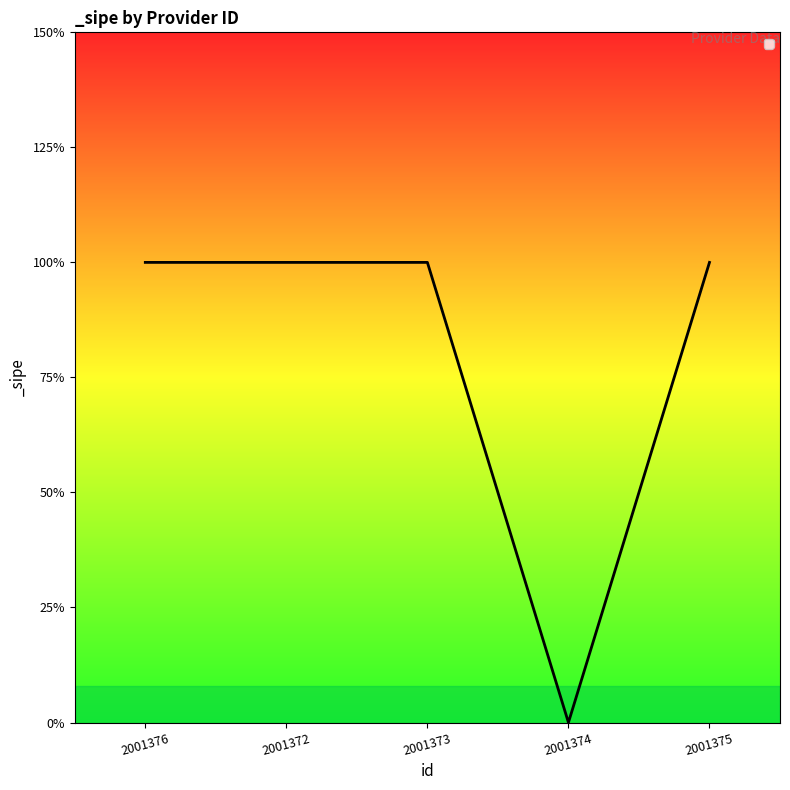

Does the chart have visible grid lines?

No